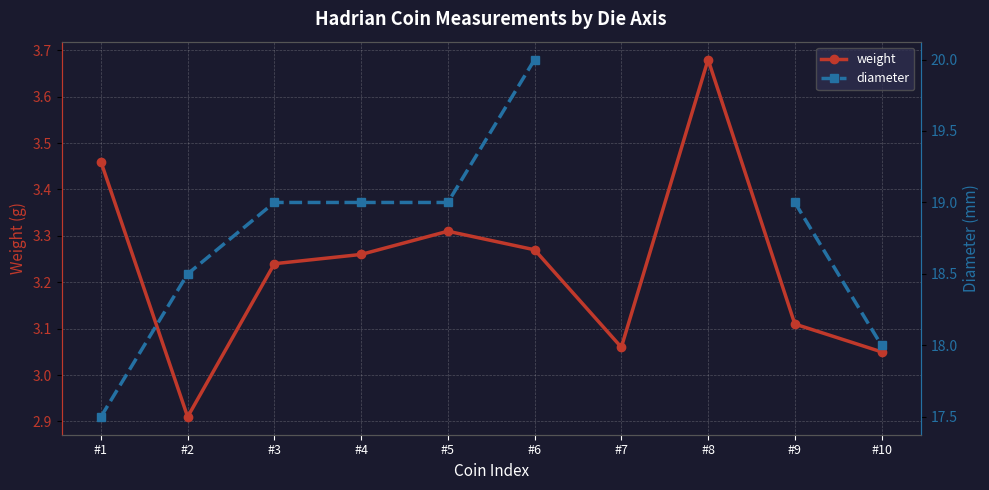

What is the value of the diameter point at the 6th from the left?

20.0